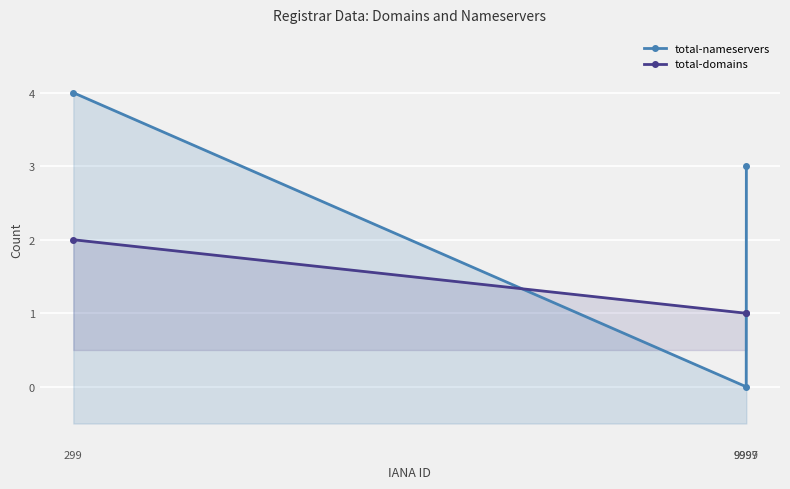

How many lines are shown in the chart?

2